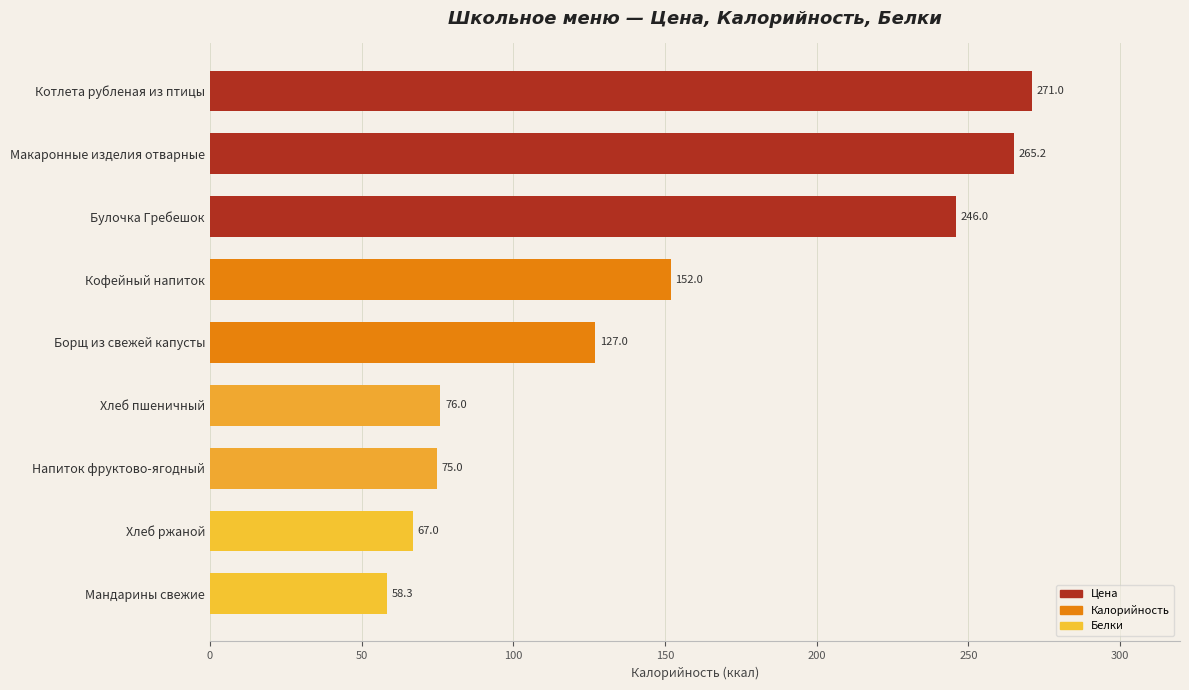

How many series are shown in this chart?

1